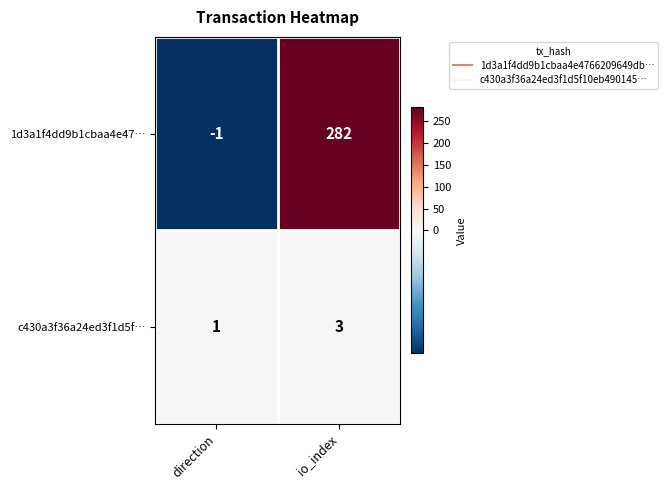

What value does the 1d3a1f4dd9b1cbaa4e47… series have at io_index, to the nearest 5?

280